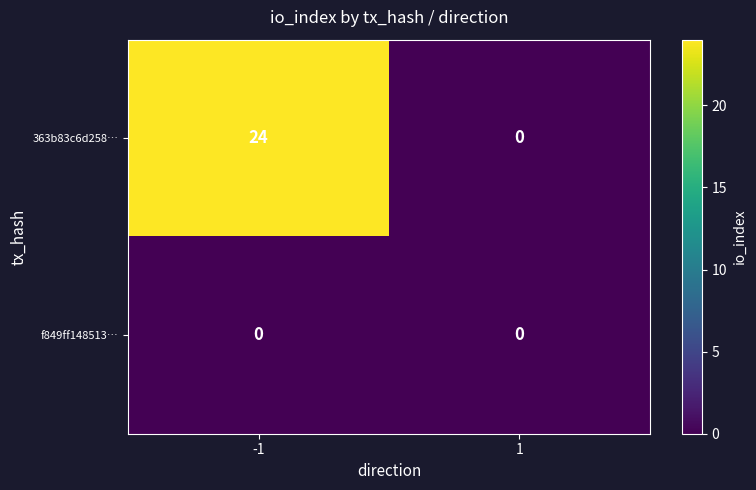

Which series changed the most between -1 and 1?

363b83c6d258…